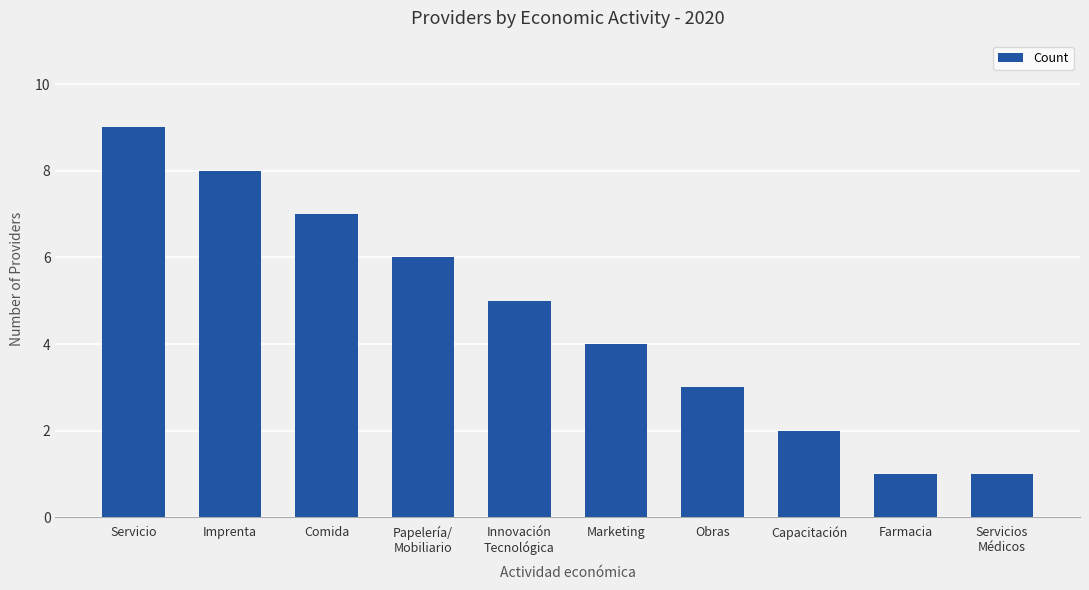

Count the values in the range 2 to 7.

6